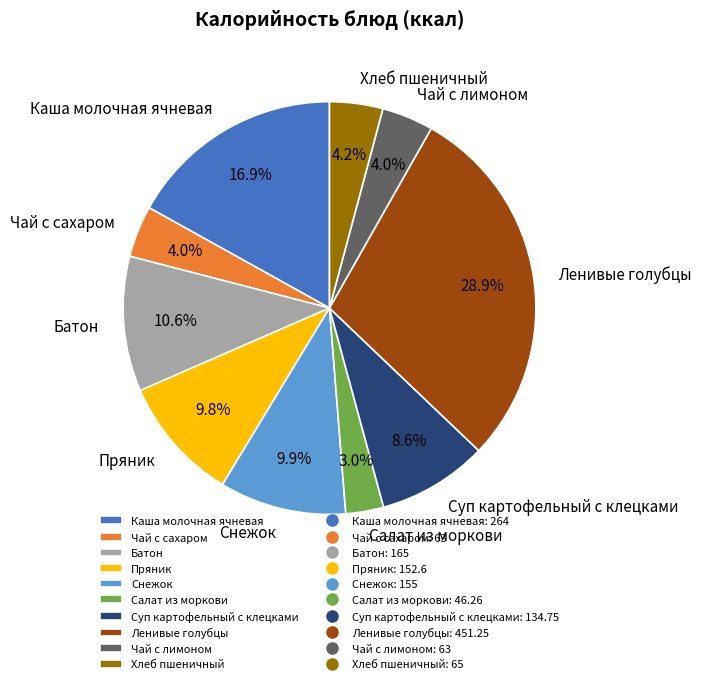

Is there a majority slice in this chart?

No